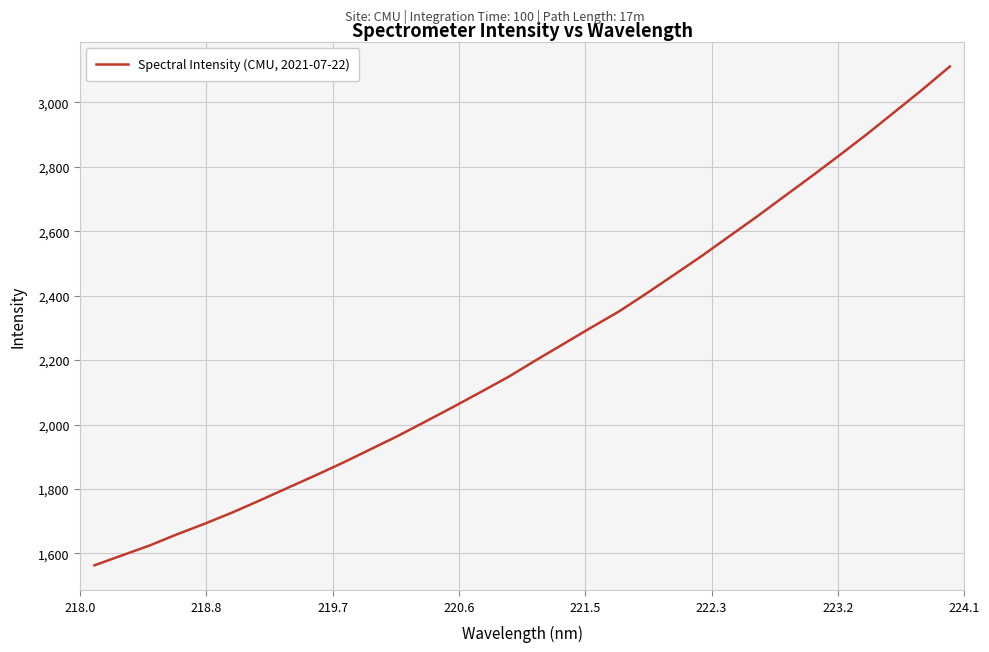

What is the difference between the maximum and minimum values?

1547.8